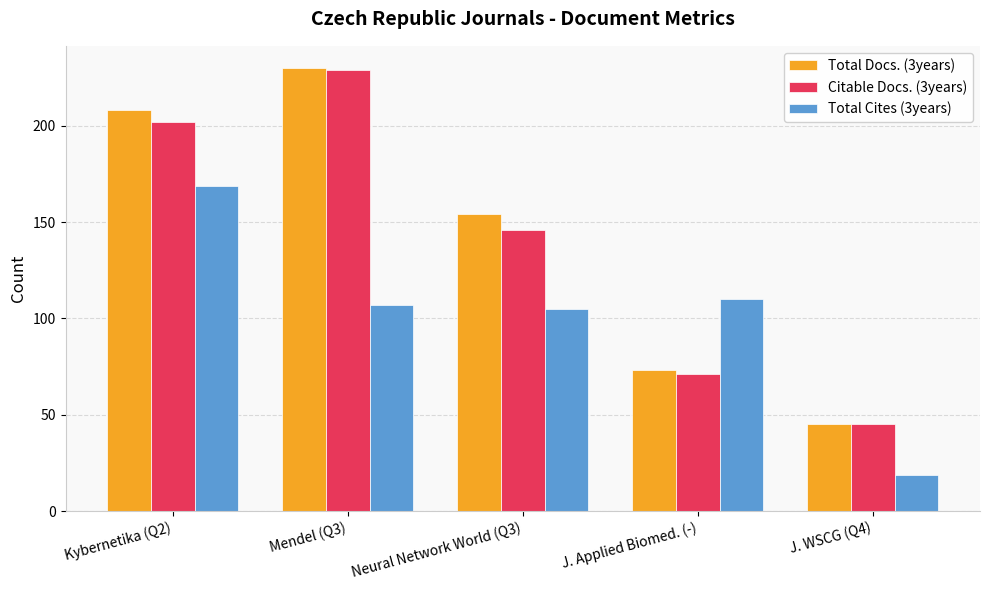

What is the difference between the Total Docs. (3years) values at Neural Network World (Q3) and Kybernetika (Q2)?

54